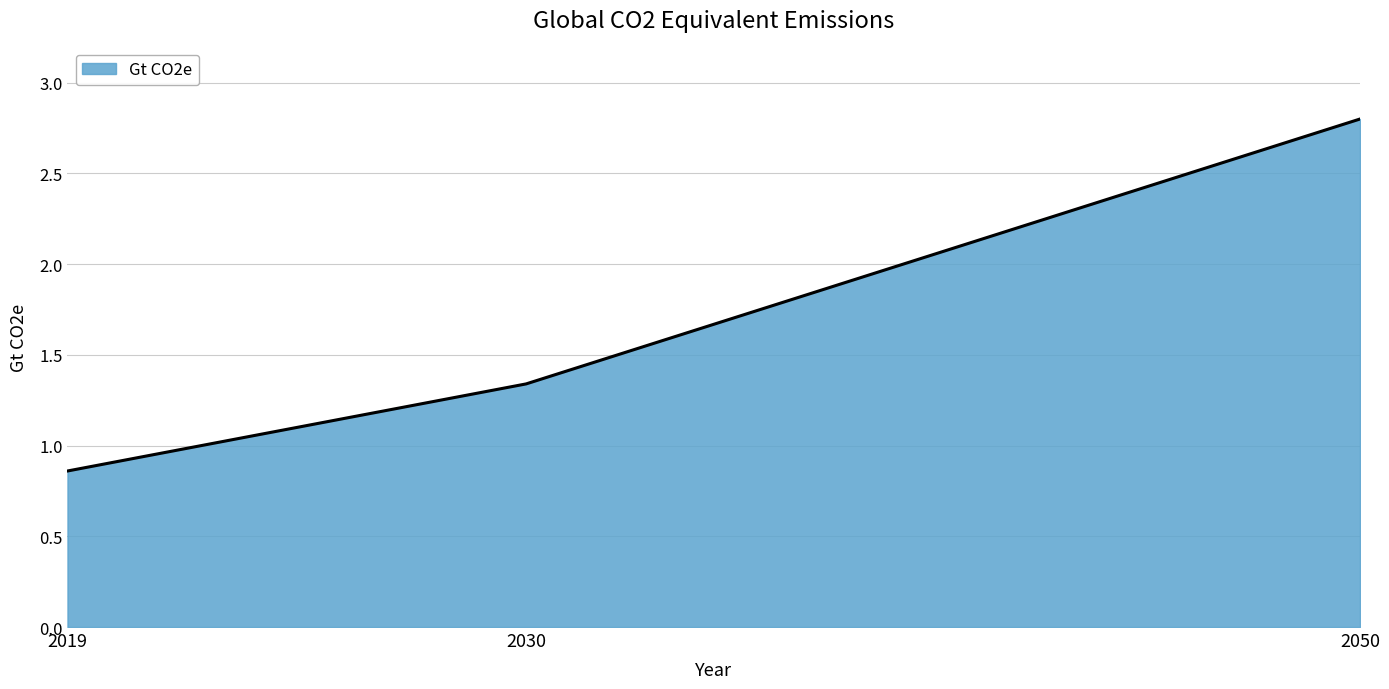

The chart shows a value of 2.8 at 2050. True or false?

True